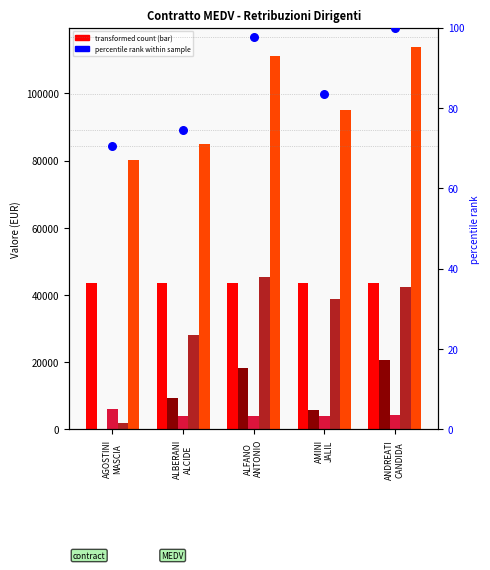

Which series contains the highest Y value?

TOTALE